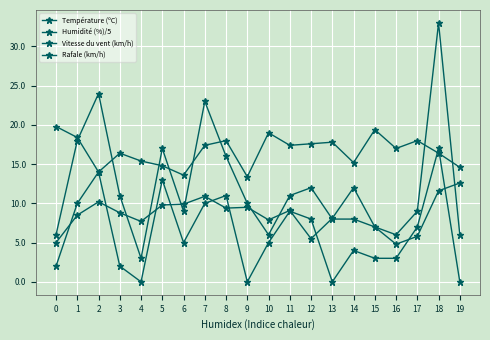

Between 10 and 13, which is larger?

13